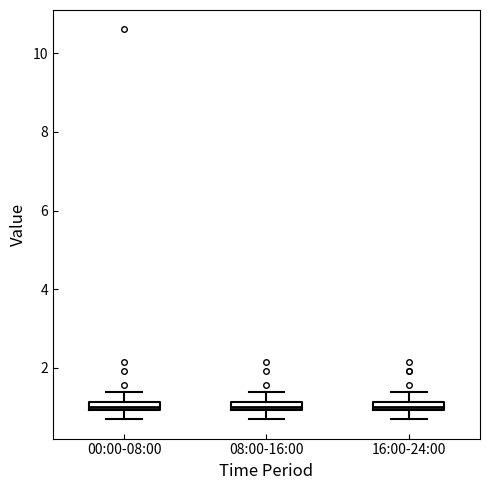

Where does the upper whisker of the box for 00:00-08:00 end on the y-axis? The values are not printed on the chart, so give them approximately, as read against the axis.

1.4